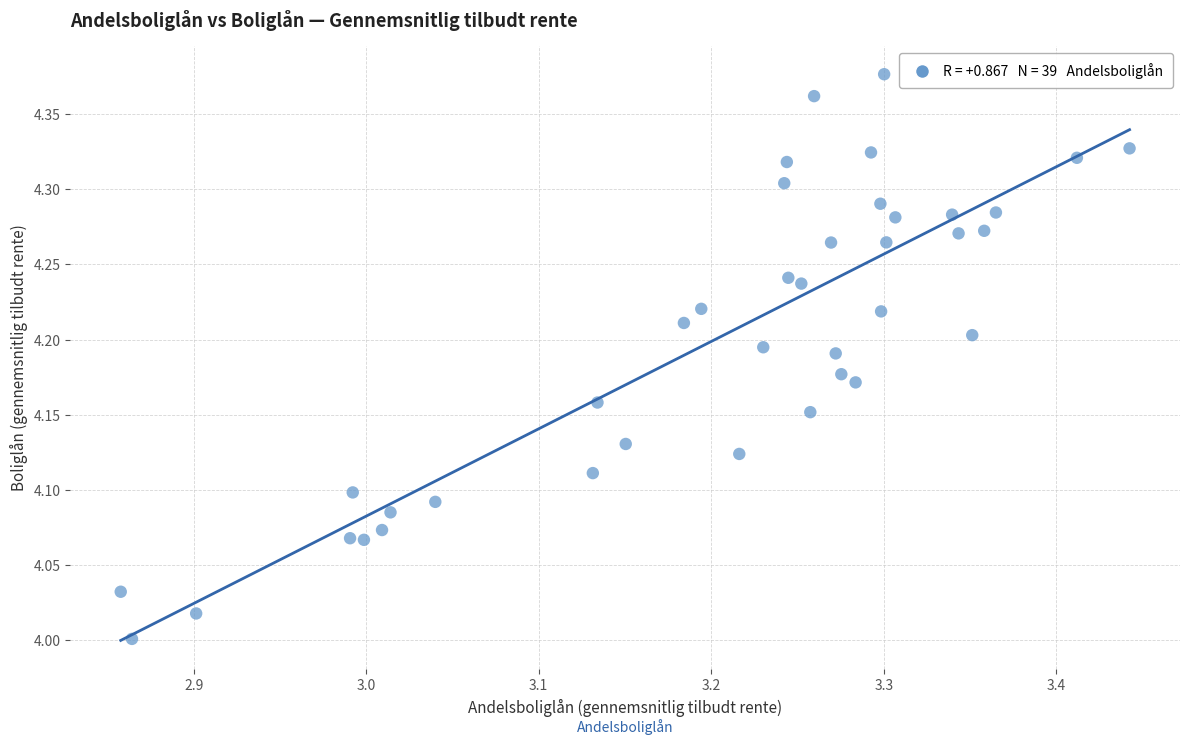

What is the range of X values (max minus min)?

0.6